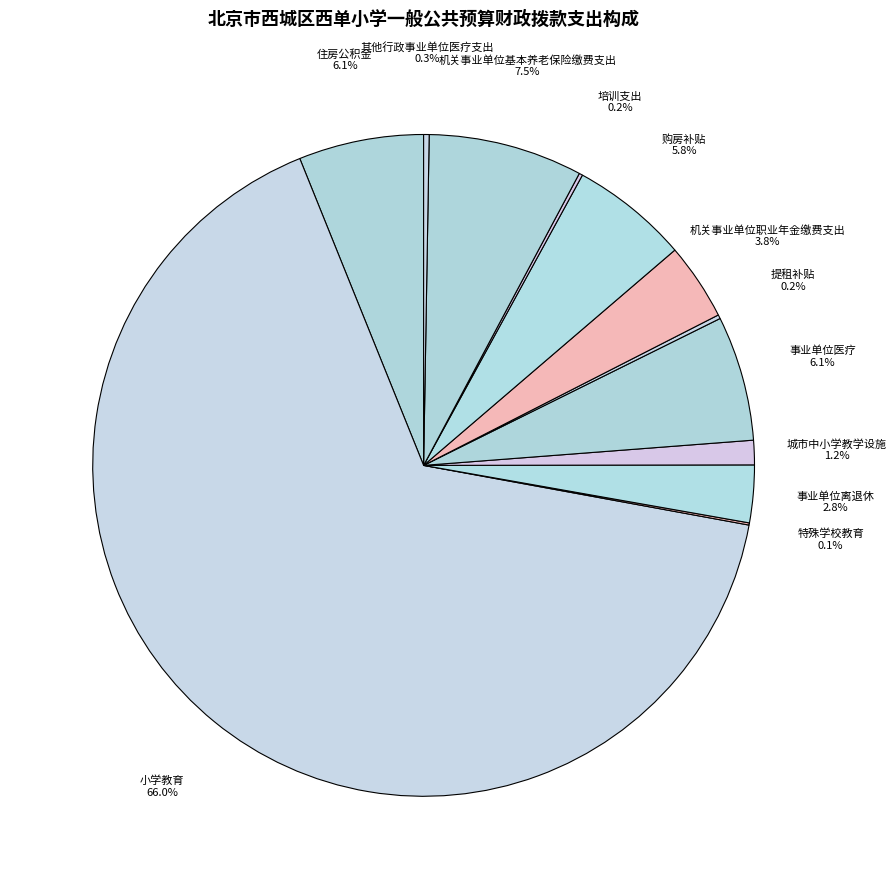

Between 住房公积金 and 小学教育, which is larger?

小学教育